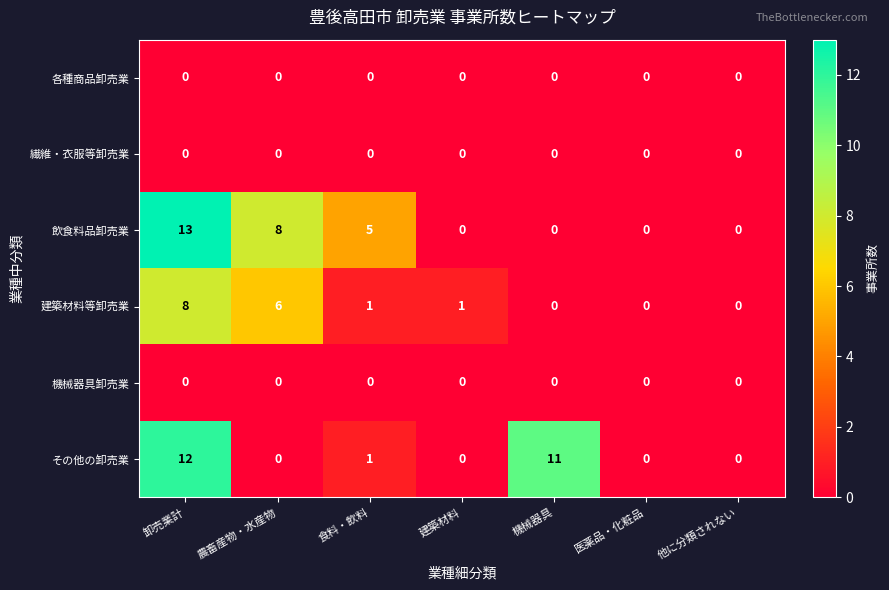

At how many categories does at least one series exceed 6?

3